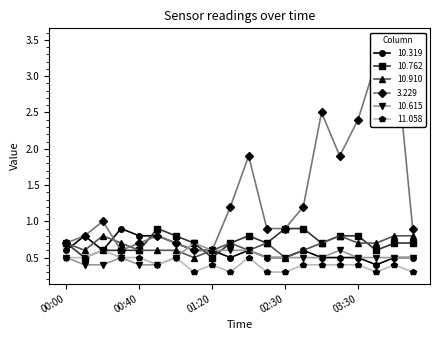

What is the value of the 10.615 point at the 4th from the left?

0.5